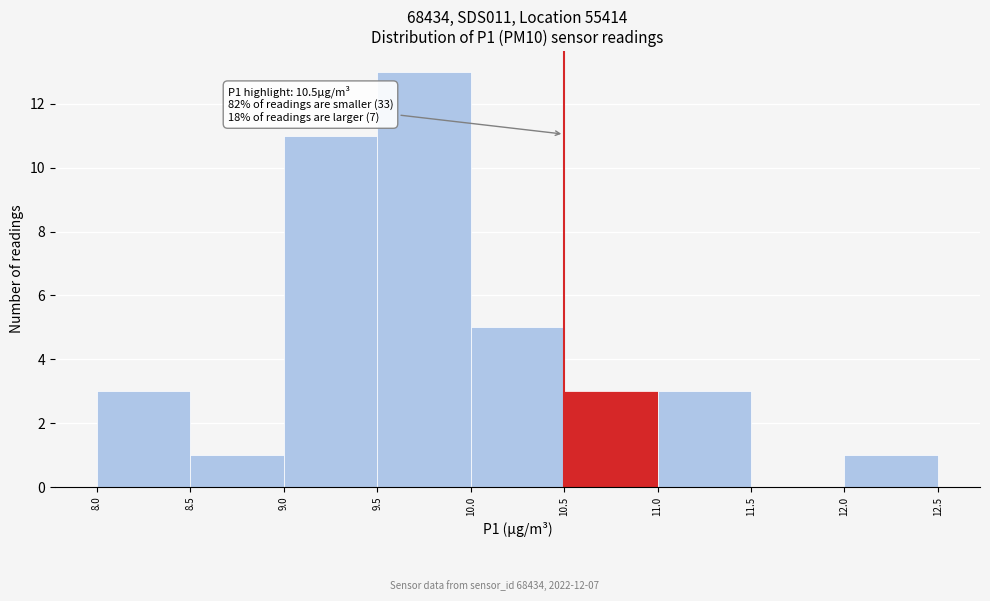

Over which range of the x-axis is the bar tallest?

9.5 to 10.0